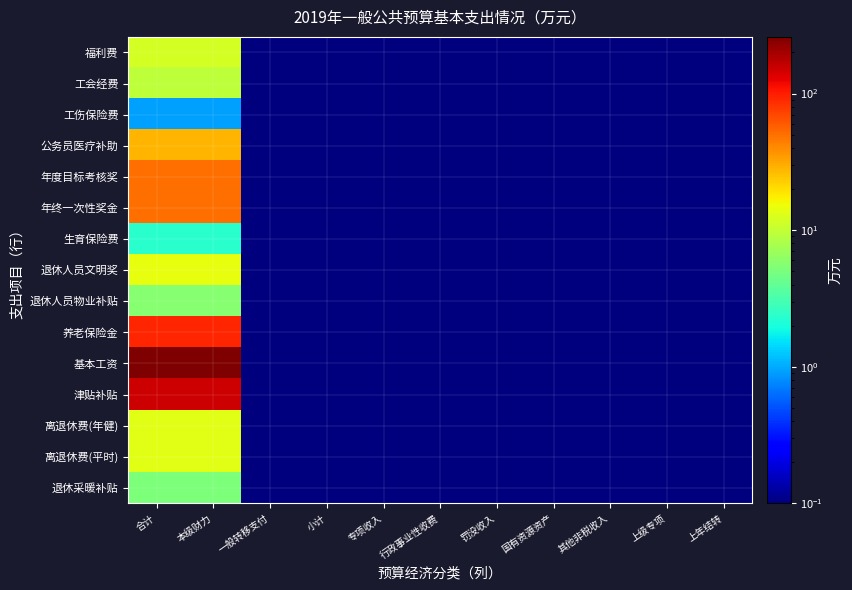

Reading left to right, list all the values displayed in this chart.

福利费: 合计=11.8	本级财力=11.8	一般转移支付=0.0	小计=0.0	专项收入=0.0	行政事业性收费=0.0	罚没收入=0.0	国有资源资产=0.0	其他非税收入=0.0	上级专项=0.0	上年结转=0.0
工会经费: 合计=9.4	本级财力=9.4	一般转移支付=0.0	小计=0.0	专项收入=0.0	行政事业性收费=0.0	罚没收入=0.0	国有资源资产=0.0	其他非税收入=0.0	上级专项=0.0	上年结转=0.0
工伤保险费: 合计=0.9	本级财力=0.9	一般转移支付=0.0	小计=0.0	专项收入=0.0	行政事业性收费=0.0	罚没收入=0.0	国有资源资产=0.0	其他非税收入=0.0	上级专项=0.0	上年结转=0.0
公务员医疗补助: 合计=28.3	本级财力=28.3	一般转移支付=0.0	小计=0.0	专项收入=0.0	行政事业性收费=0.0	罚没收入=0.0	国有资源资产=0.0	其他非税收入=0.0	上级专项=0.0	上年结转=0.0
年度目标考核奖: 合计=50.8	本级财力=50.8	一般转移支付=0.0	小计=0.0	专项收入=0.0	行政事业性收费=0.0	罚没收入=0.0	国有资源资产=0.0	其他非税收入=0.0	上级专项=0.0	上年结转=0.0
年终一次性奖金: 合计=50.8	本级财力=50.8	一般转移支付=0.0	小计=0.0	专项收入=0.0	行政事业性收费=0.0	罚没收入=0.0	国有资源资产=0.0	其他非税收入=0.0	上级专项=0.0	上年结转=0.0
生育保险费: 合计=2.4	本级财力=2.4	一般转移支付=0.0	小计=0.0	专项收入=0.0	行政事业性收费=0.0	罚没收入=0.0	国有资源资产=0.0	其他非税收入=0.0	上级专项=0.0	上年结转=0.0
退休人员文明奖: 合计=14.4	本级财力=14.4	一般转移支付=0.0	小计=0.0	专项收入=0.0	行政事业性收费=0.0	罚没收入=0.0	国有资源资产=0.0	其他非税收入=0.0	上级专项=0.0	上年结转=0.0
退休人员物业补贴: 合计=5.6	本级财力=5.6	一般转移支付=0.0	小计=0.0	专项收入=0.0	行政事业性收费=0.0	罚没收入=0.0	国有资源资产=0.0	其他非税收入=0.0	上级专项=0.0	上年结转=0.0
养老保险金: 合计=94.3	本级财力=94.3	一般转移支付=0.0	小计=0.0	专项收入=0.0	行政事业性收费=0.0	罚没收入=0.0	国有资源资产=0.0	其他非税收入=0.0	上级专项=0.0	上年结转=0.0
基本工资: 合计=260.0	本级财力=260.0	一般转移支付=0.0	小计=0.0	专项收入=0.0	行政事业性收费=0.0	罚没收入=0.0	国有资源资产=0.0	其他非税收入=0.0	上级专项=0.0	上年结转=0.0
津贴补贴: 合计=152.3	本级财力=152.3	一般转移支付=0.0	小计=0.0	专项收入=0.0	行政事业性收费=0.0	罚没收入=0.0	国有资源资产=0.0	其他非税收入=0.0	上级专项=0.0	上年结转=0.0
离退休费(年健): 合计=13.5	本级财力=13.5	一般转移支付=0.0	小计=0.0	专项收入=0.0	行政事业性收费=0.0	罚没收入=0.0	国有资源资产=0.0	其他非税收入=0.0	上级专项=0.0	上年结转=0.0
离退休费(平时): 合计=13.5	本级财力=13.5	一般转移支付=0.0	小计=0.0	专项收入=0.0	行政事业性收费=0.0	罚没收入=0.0	国有资源资产=0.0	其他非税收入=0.0	上级专项=0.0	上年结转=0.0
退休采暖补贴: 合计=5.1	本级财力=5.1	一般转移支付=0.0	小计=0.0	专项收入=0.0	行政事业性收费=0.0	罚没收入=0.0	国有资源资产=0.0	其他非税收入=0.0	上级专项=0.0	上年结转=0.0